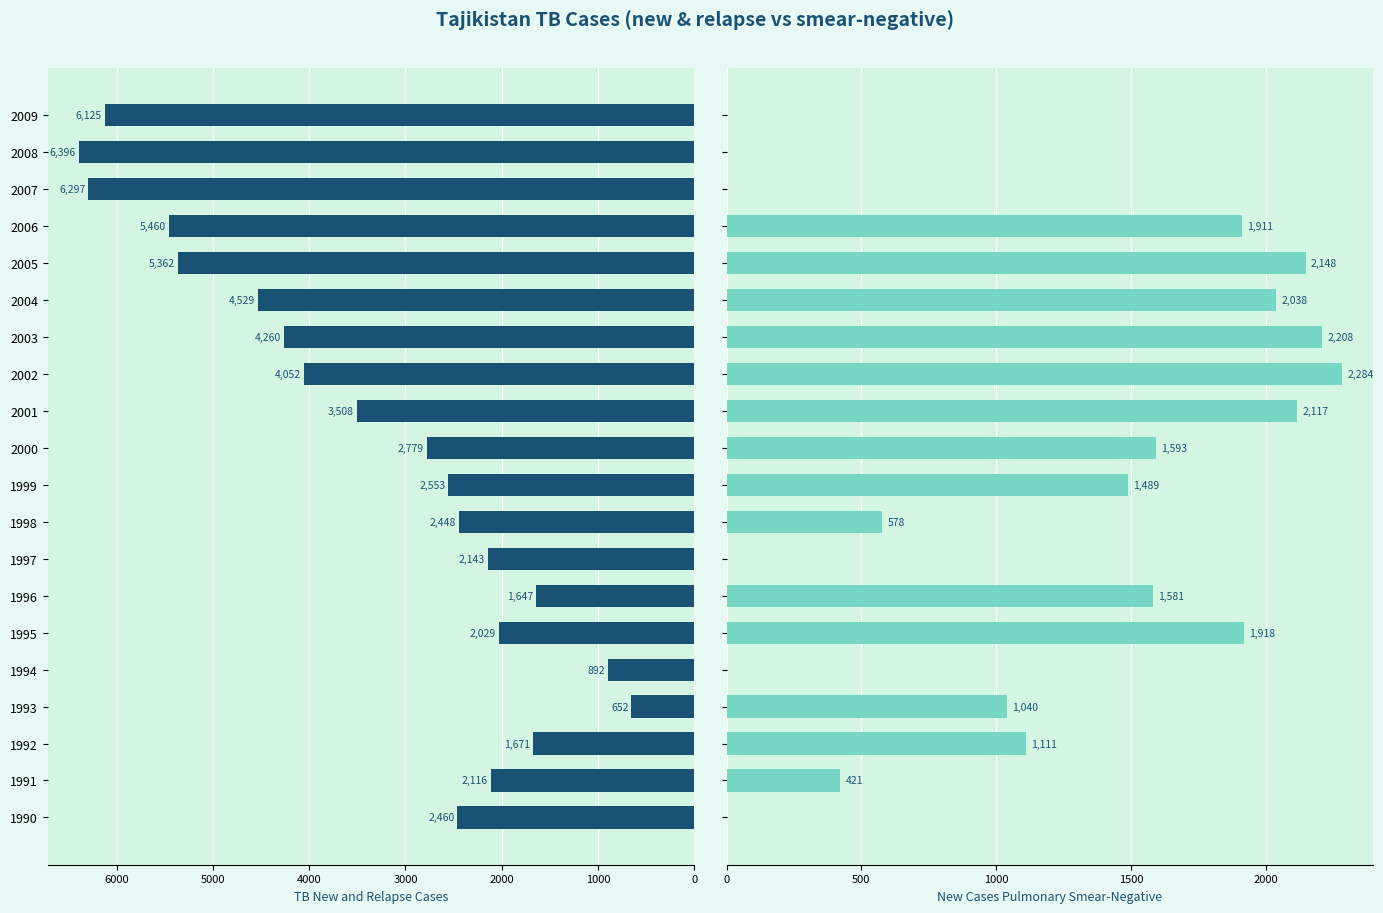

How many values in the New cases pulmonary smear-negative series are below 1489?

10